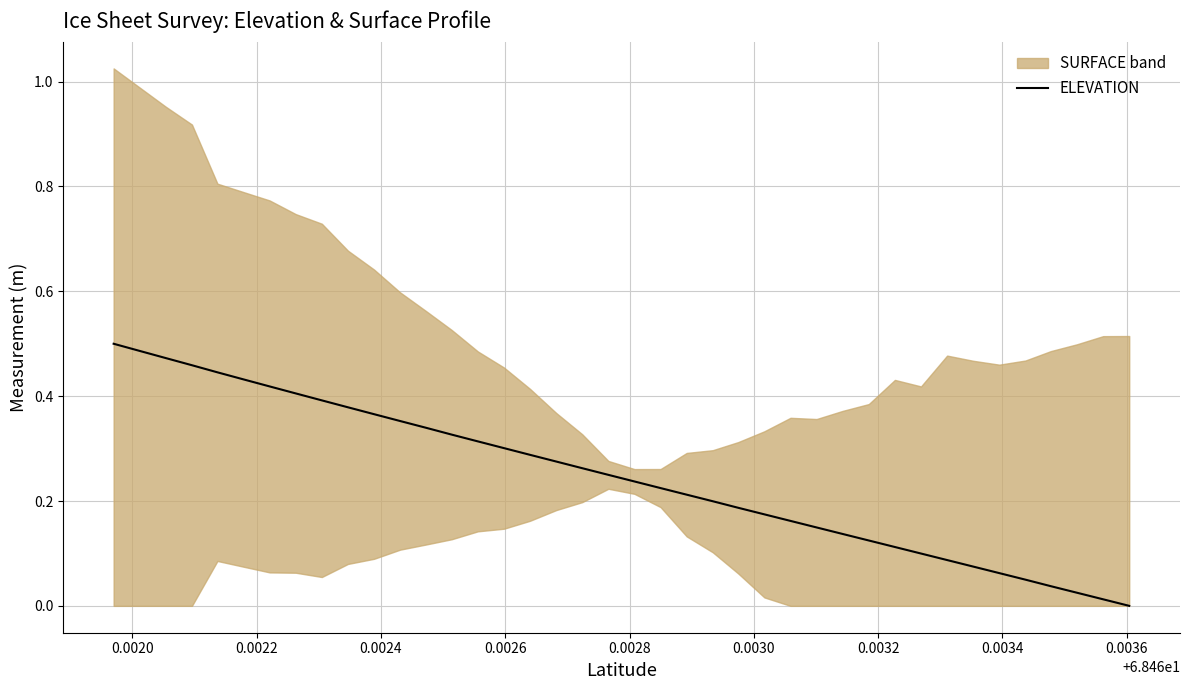

What is the value of the 15th point from the left?

0.3